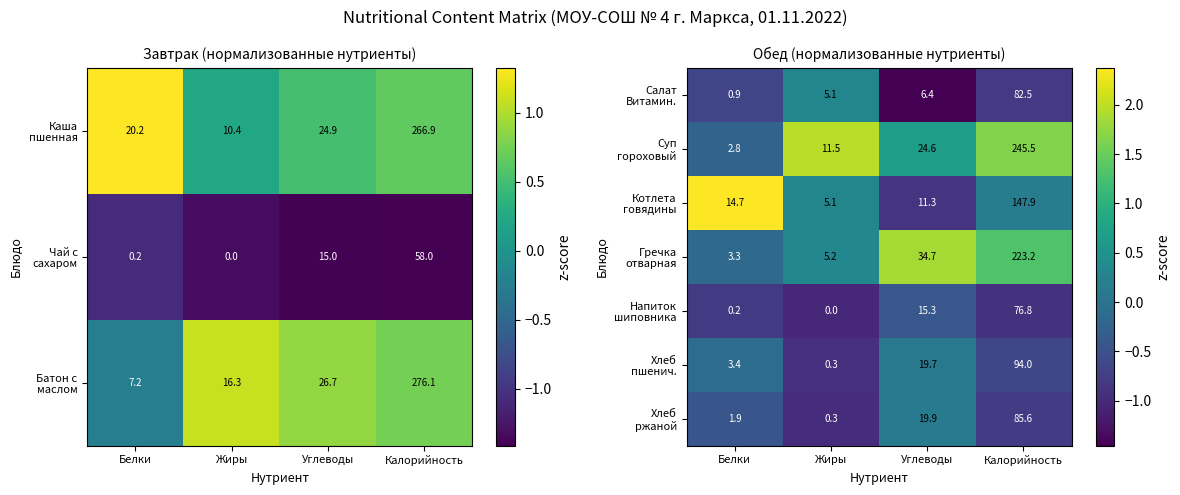

What is the difference between the maximum and minimum values in the Хлеб ржаной series?

1.1